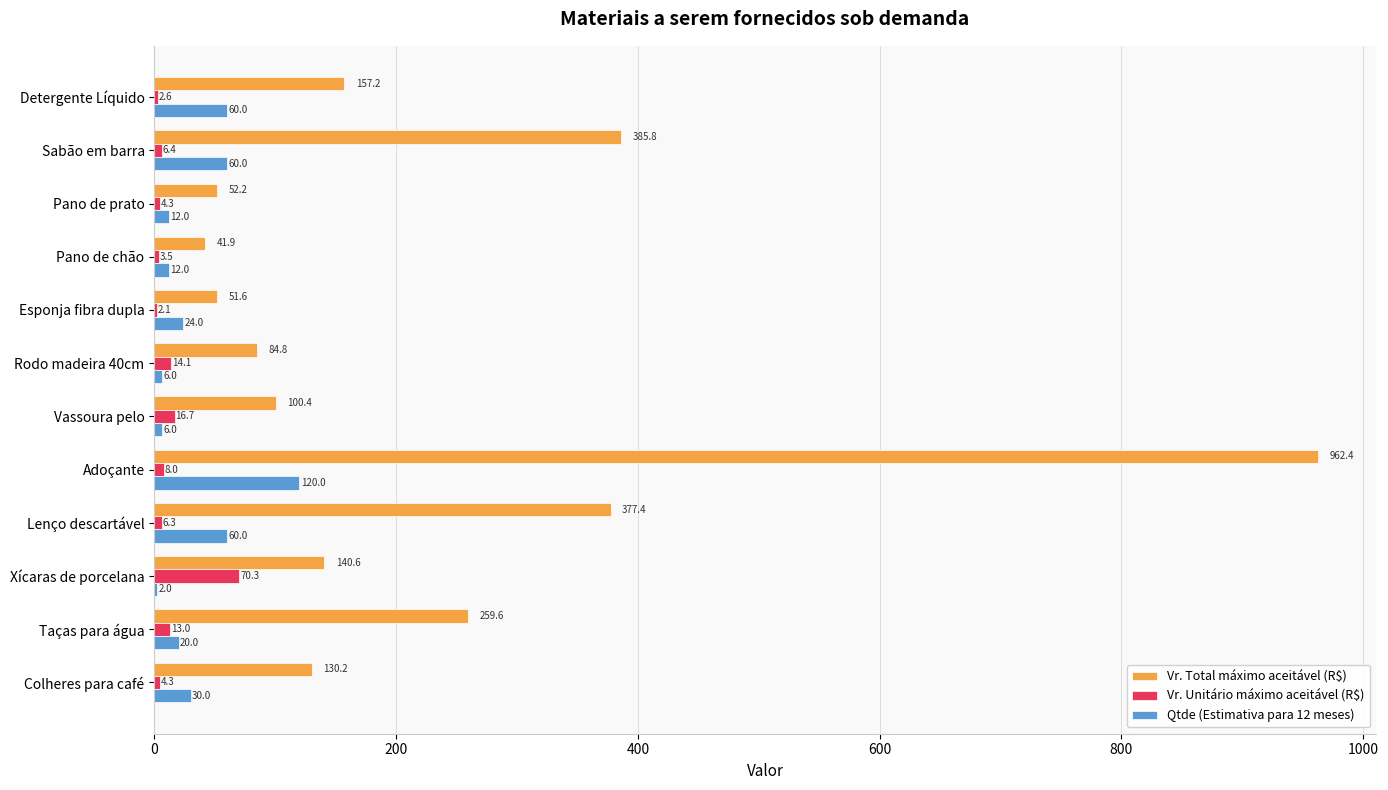

What is the greatest value displayed?

962.4